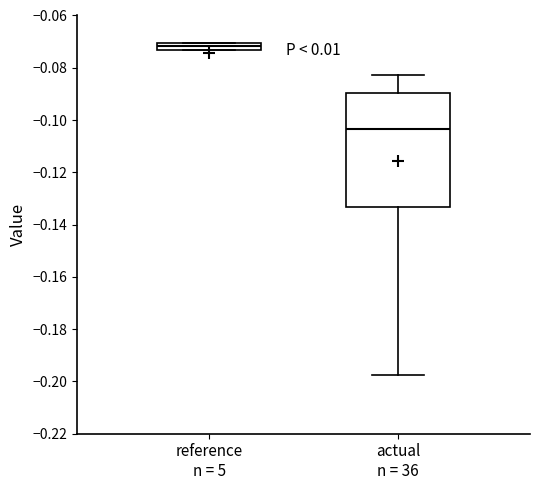

Comparing the boxes themselves (not the whiskers), which one is the tallest?

actual n = 36